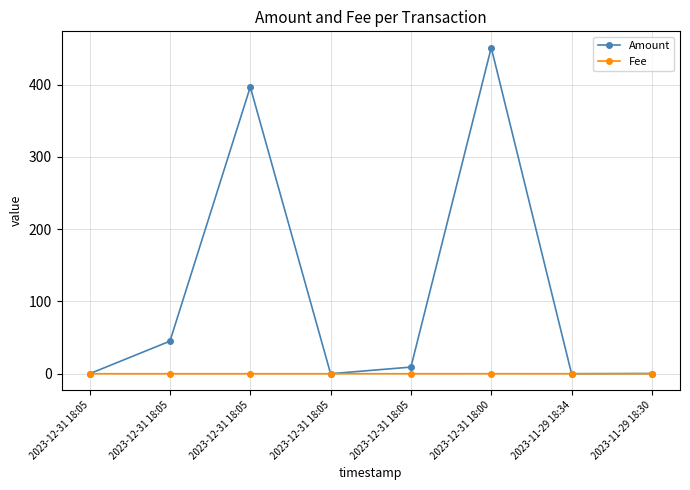

The value of Amount at 2023-11-29 18:34 is 0.0. True or false?

True